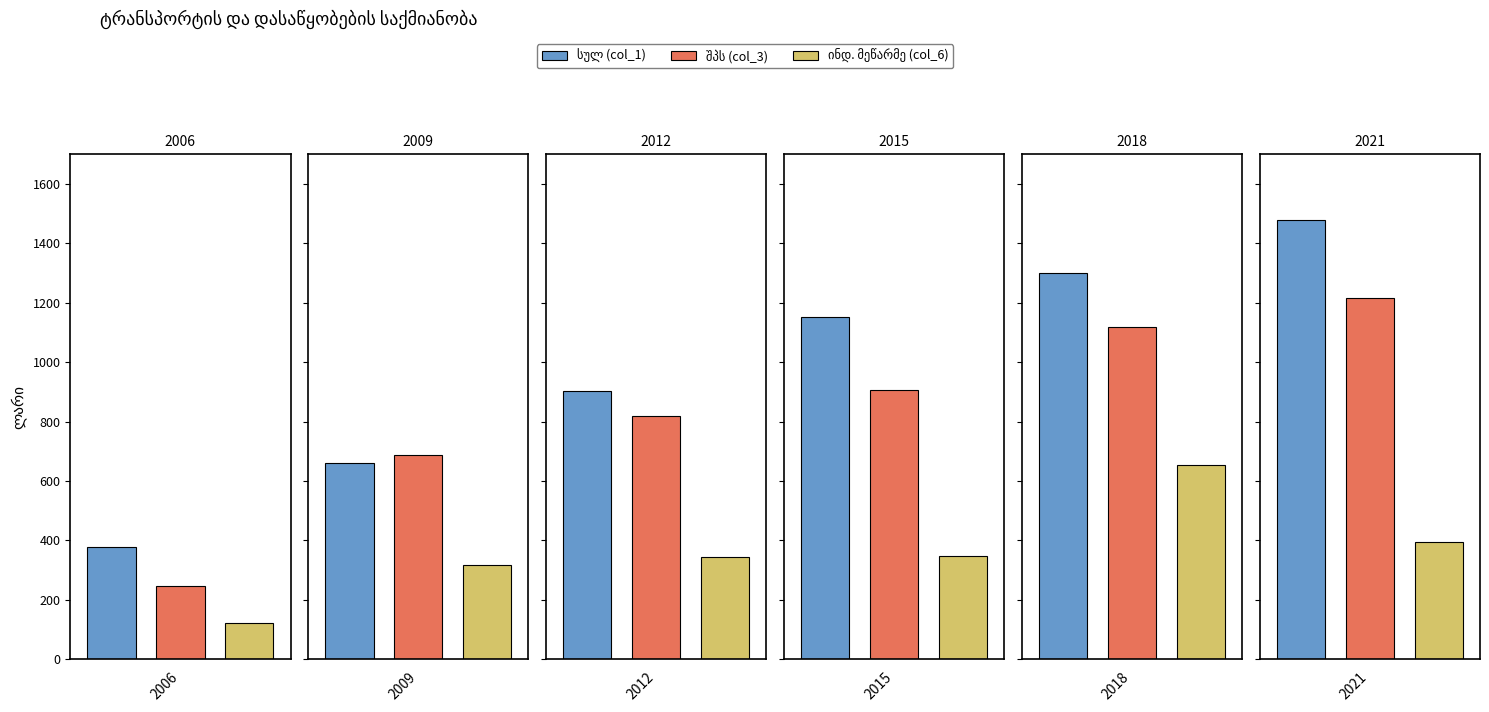

What is the highest value of the შპს (col_3) series?

1217.1